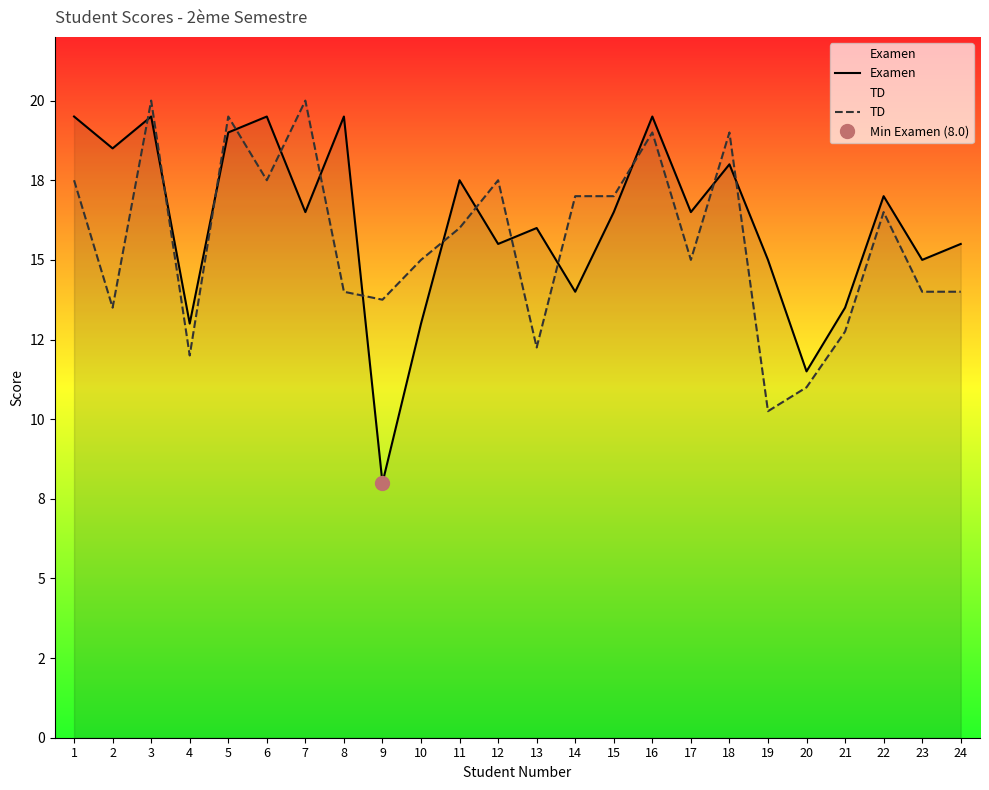

Where does the TD series first go above 16?

1